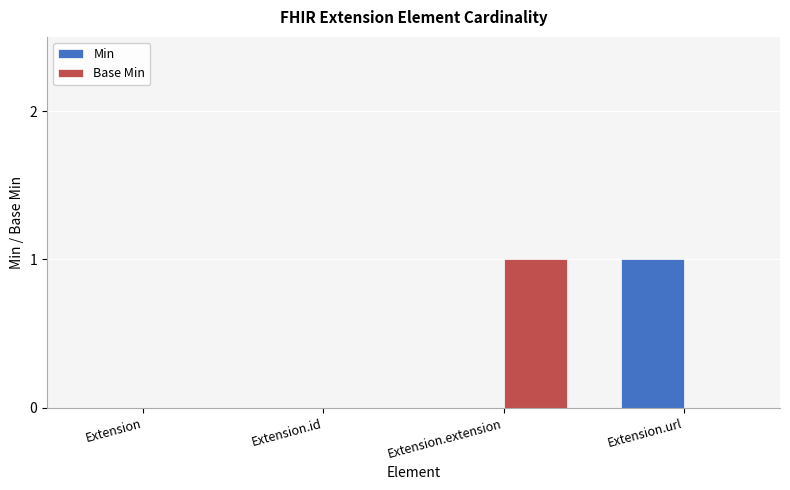

Count the number of data series in this chart.

2